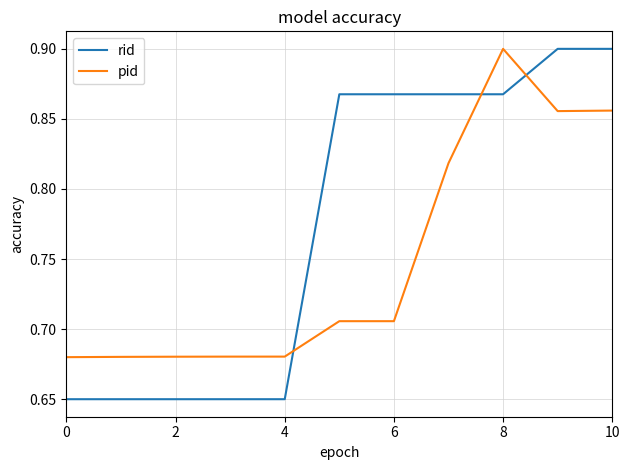

Rank the series by their average value, from highest to lowest.

rid, pid